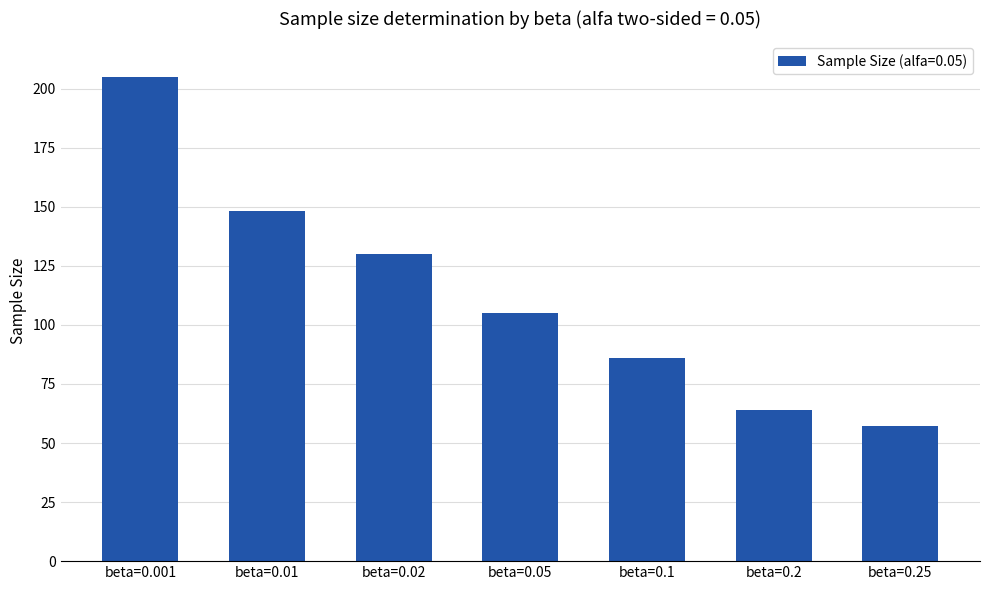

Which category has the highest value across all series?

beta=0.001